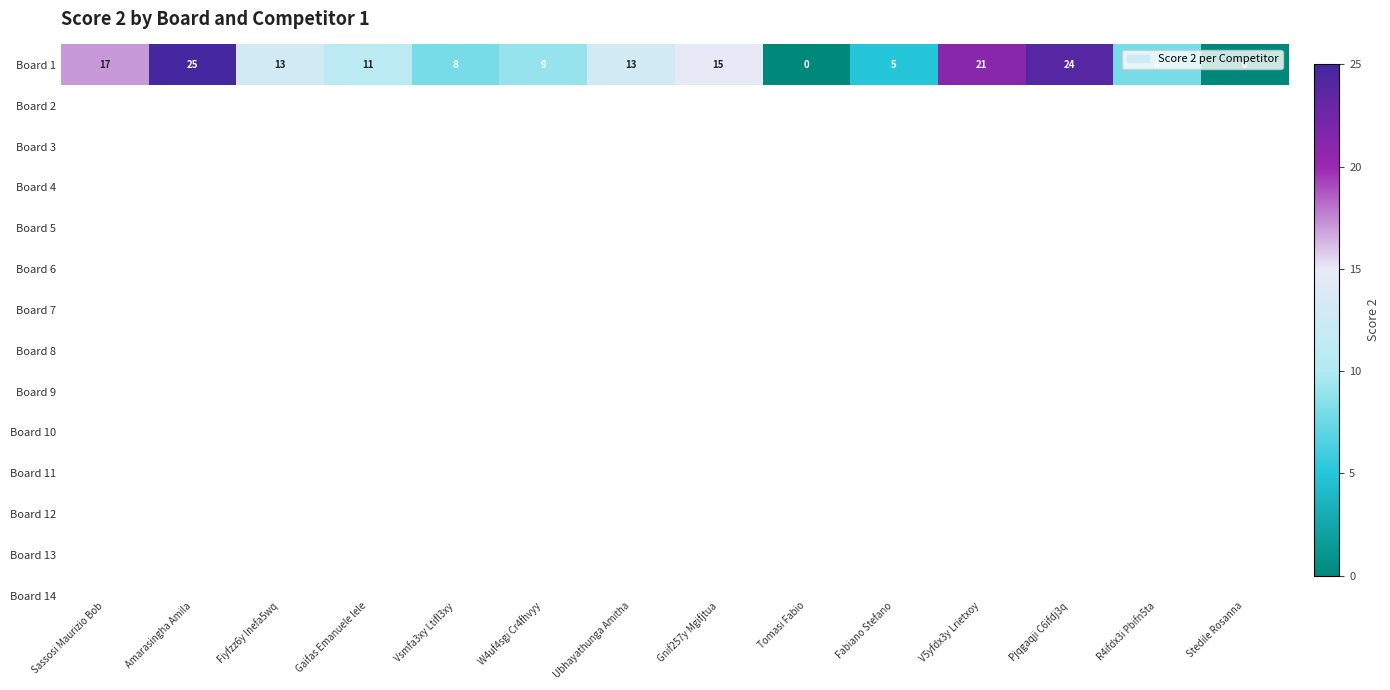

What is the difference between the second highest and second lowest values?

24